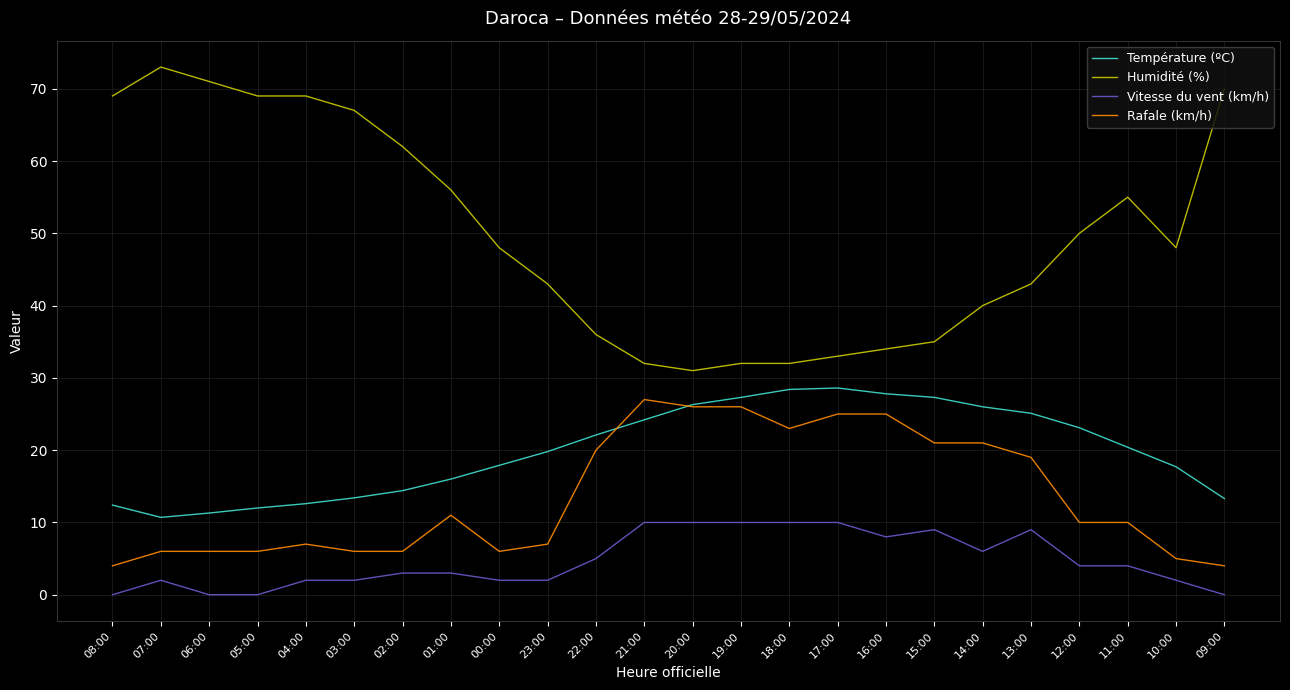

Where does the Vitesse du vent (km/h) series first go above 4?

22:00